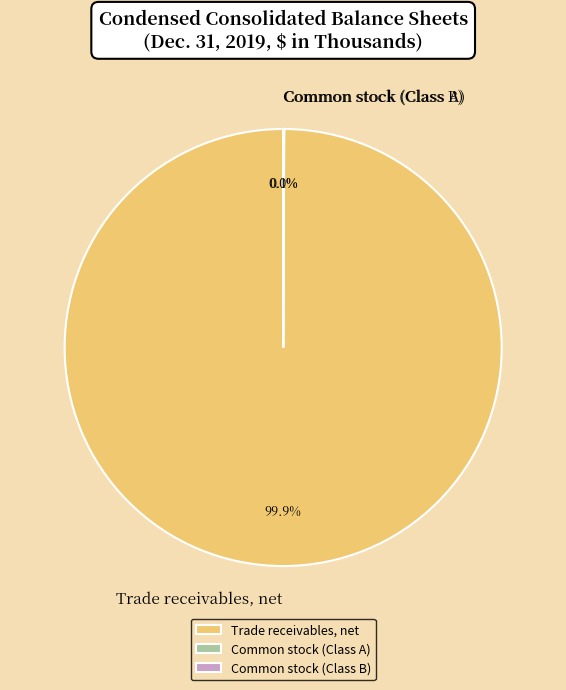

To the nearest percent, what portion does Trade receivables, net represent?

100%